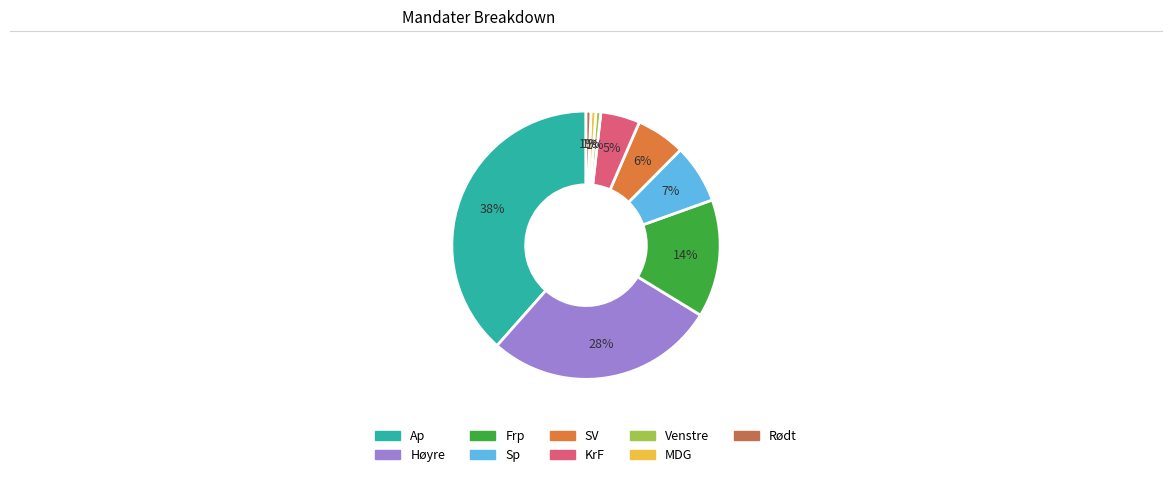

Does SV represent more than half of the total?

No